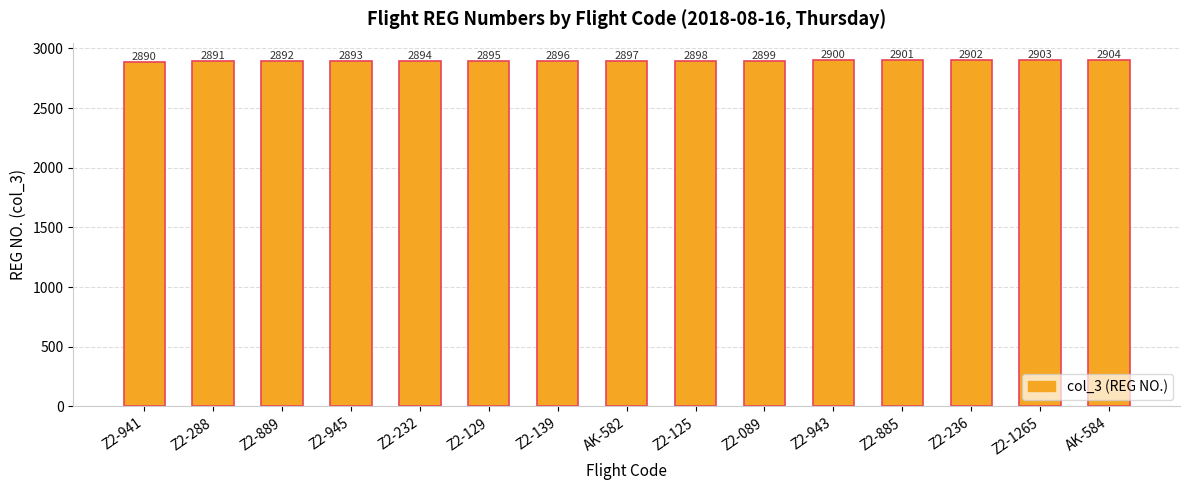

What is the difference between the maximum and minimum values?

14